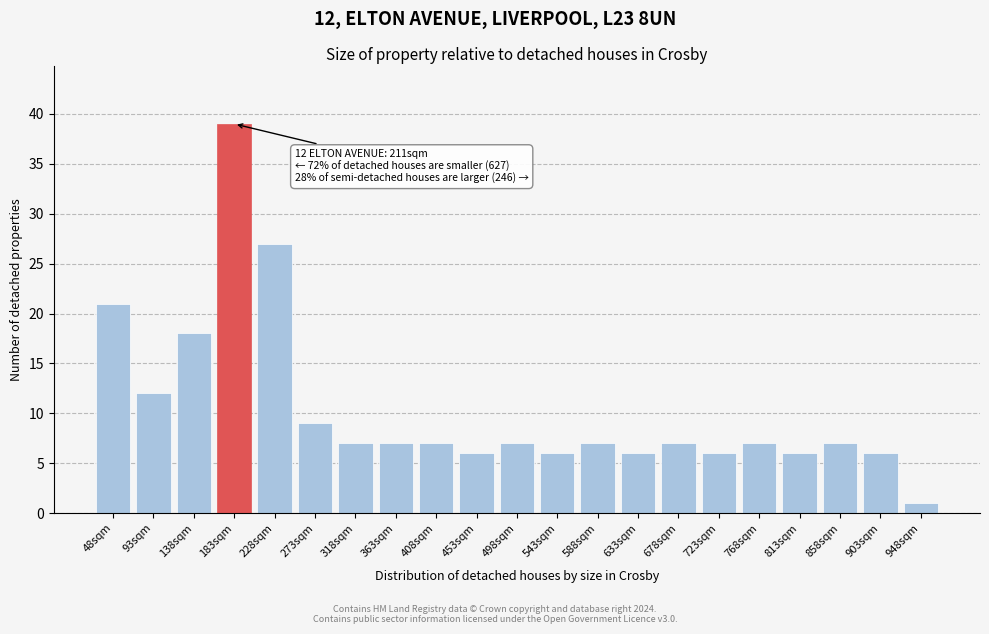

Reading right to left, what are all the values shown in this chart?

1	6	7	6	7	6	7	6	7	6	7	6	7	7	7	9	27	39	18	12	21